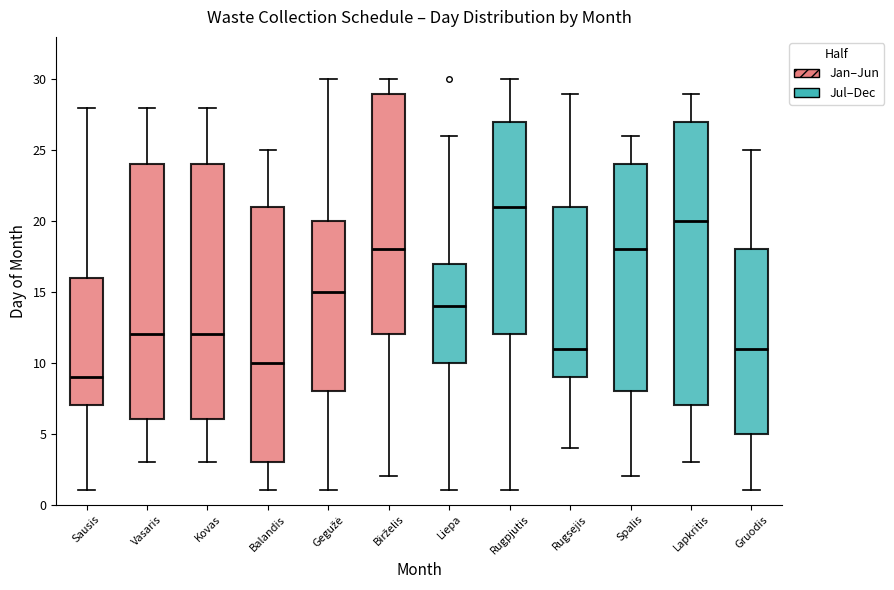

Where does the upper whisker of the box for Gruodis end on the y-axis? The values are not printed on the chart, so give them approximately, as read against the axis.

25